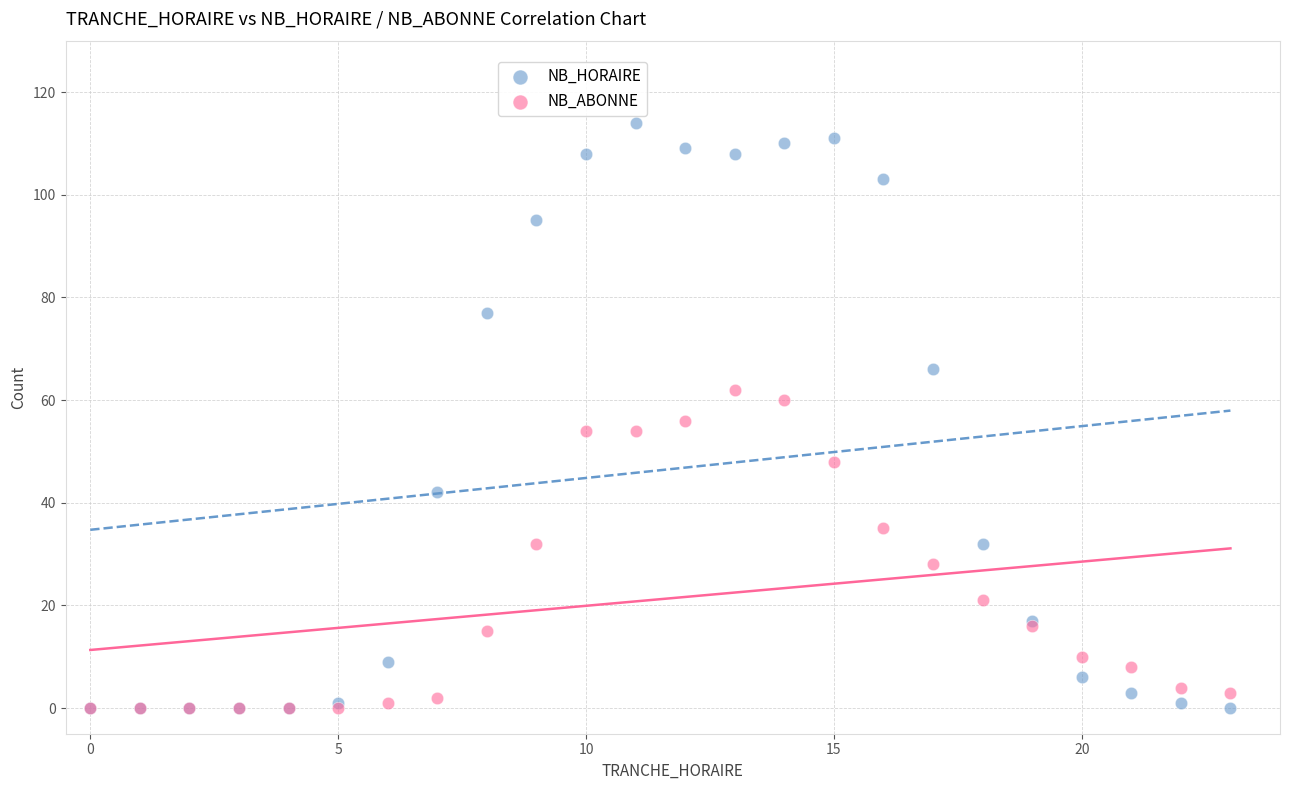

What are all the series names shown in the legend?

NB_HORAIRE, NB_ABONNE